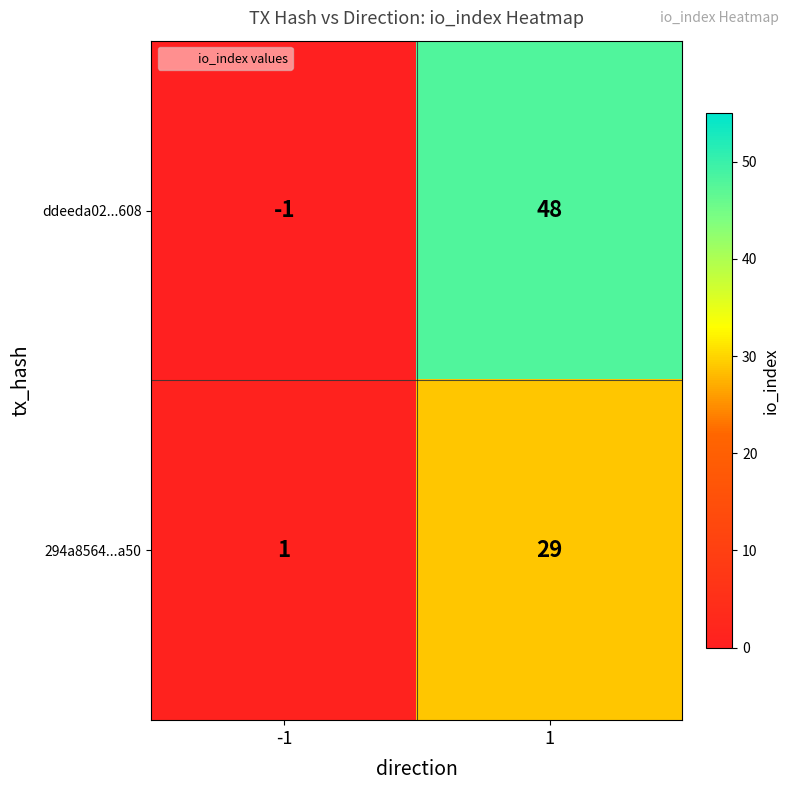

Which series has the largest total across all categories?

ddeeda02...608